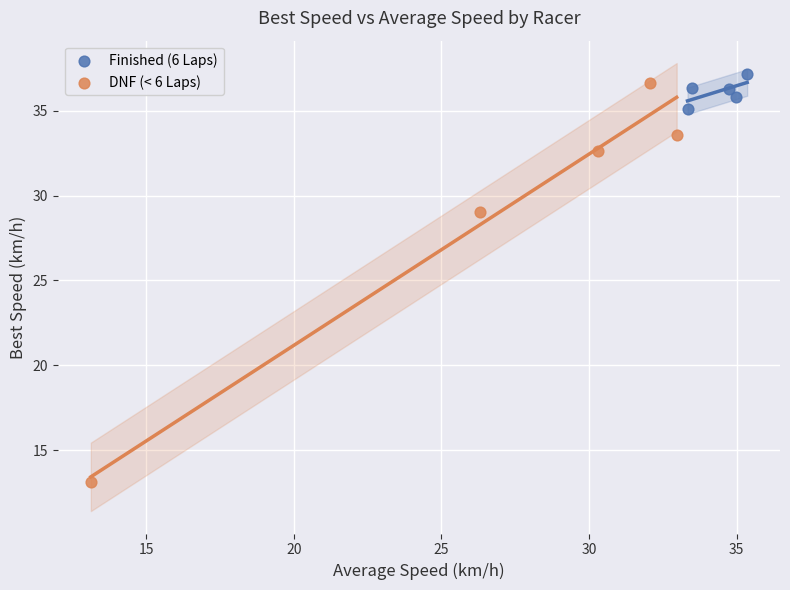

Which series has the widest spread of Y values?

DNF (< 6 Laps)